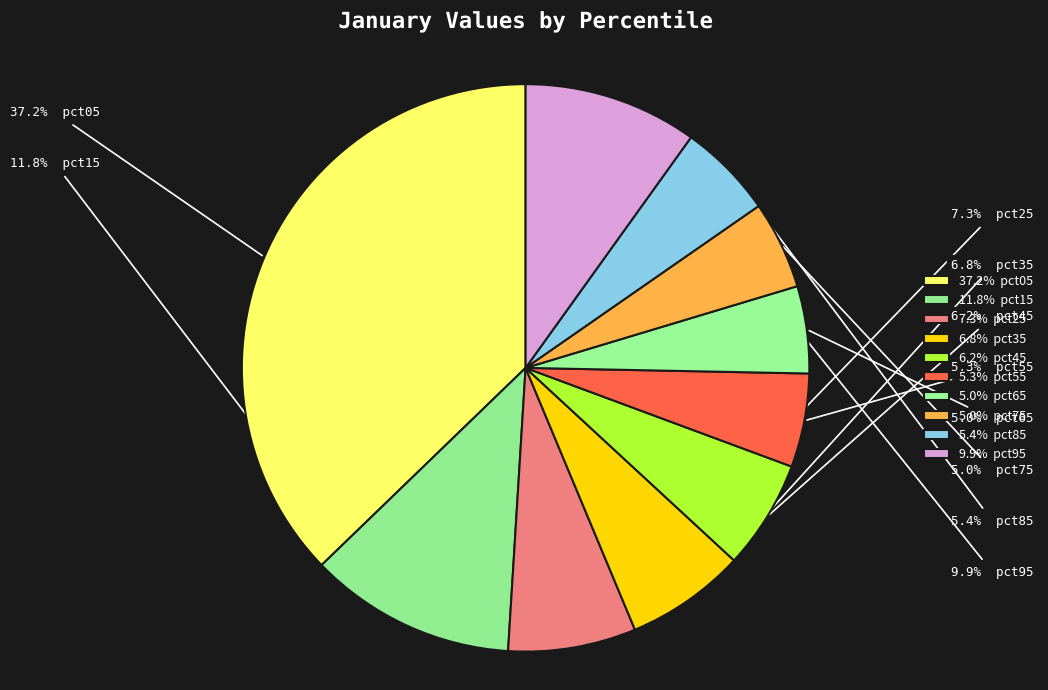

How many segments does this pie chart have?

10